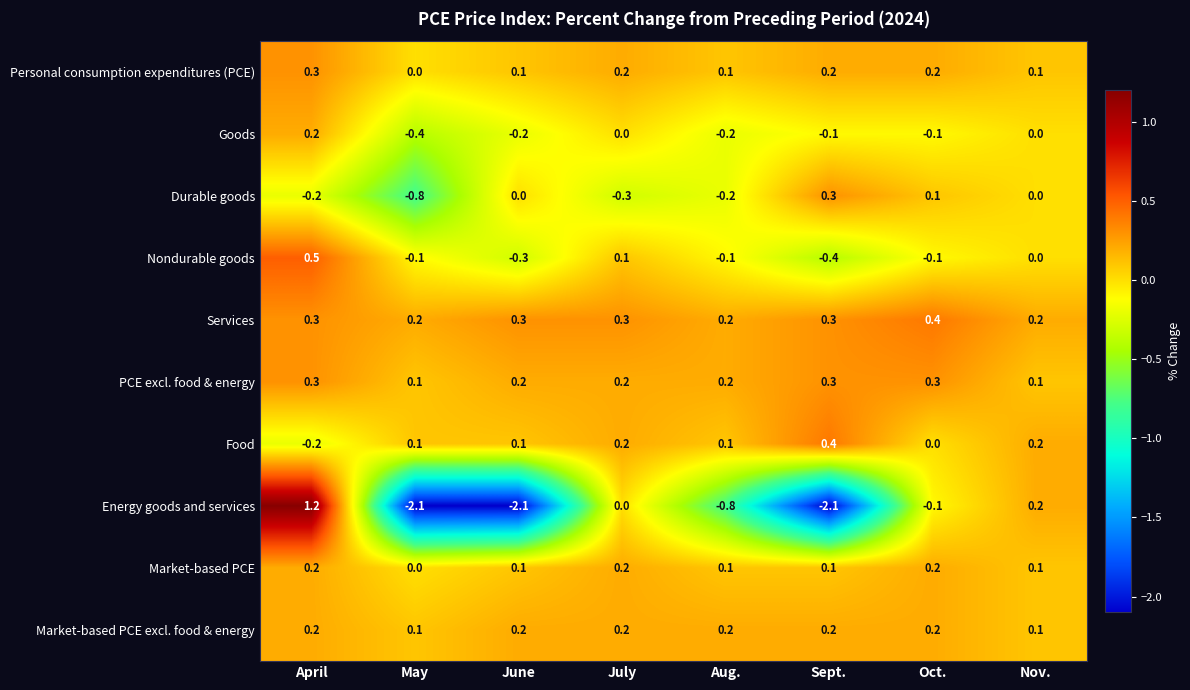

Which category has the highest value across all series?

April